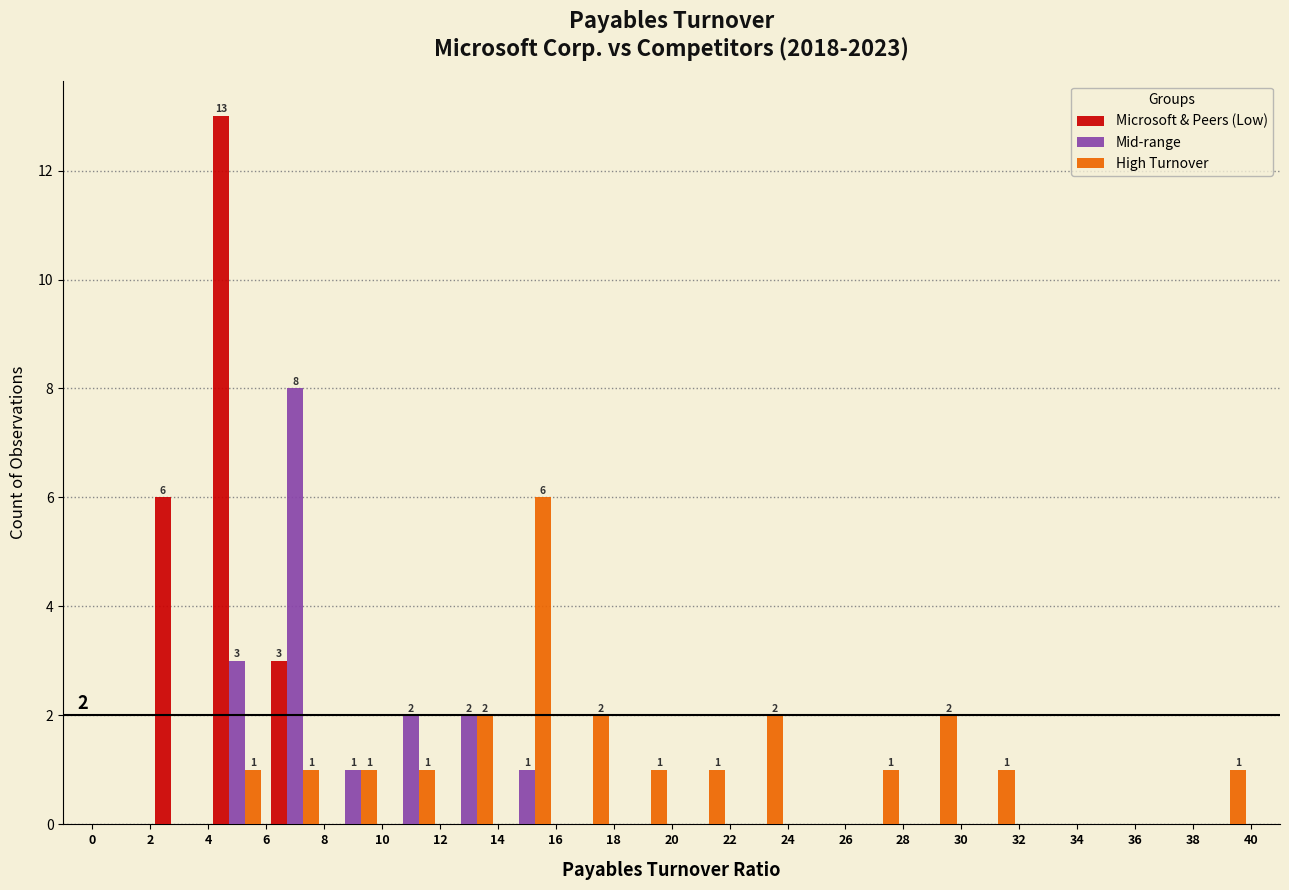

In the Mid-range series, which range on the x-axis has the tallest bar?

6 to 8